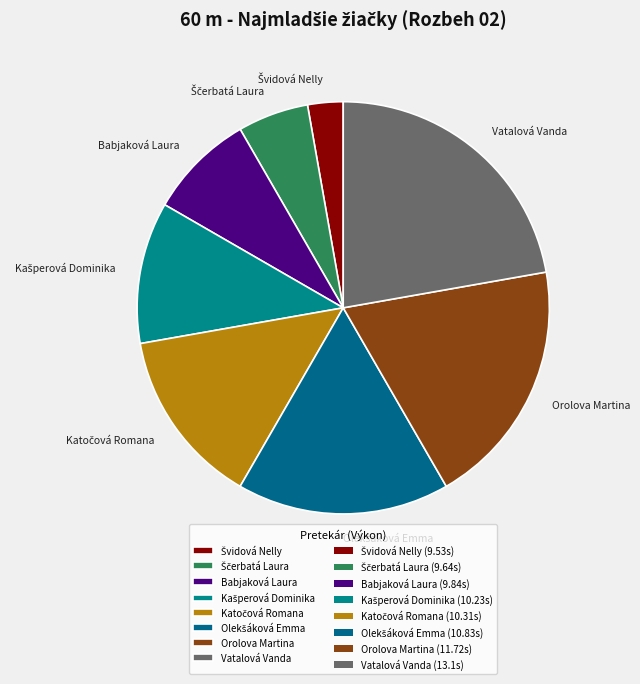

Is there any slice that represents more than half of the pie?

No